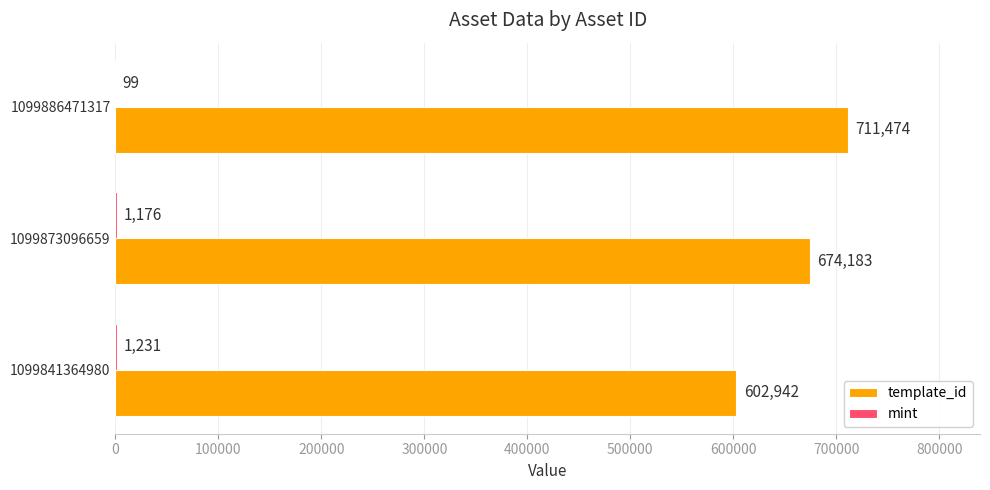

What is the total value across all series at 1099886471317?

711573